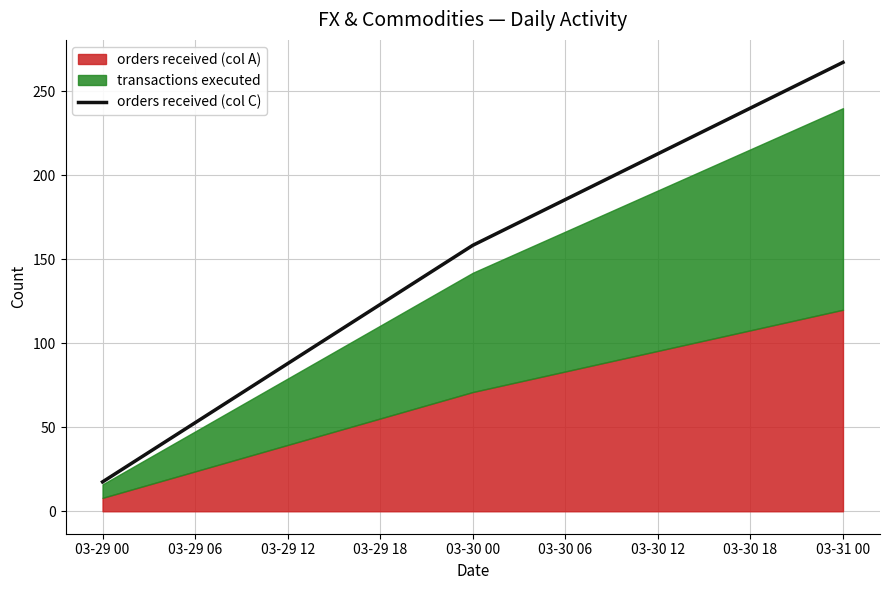

True or false: orders received (col C) has a value of 267.3 at 03-31 00.

True